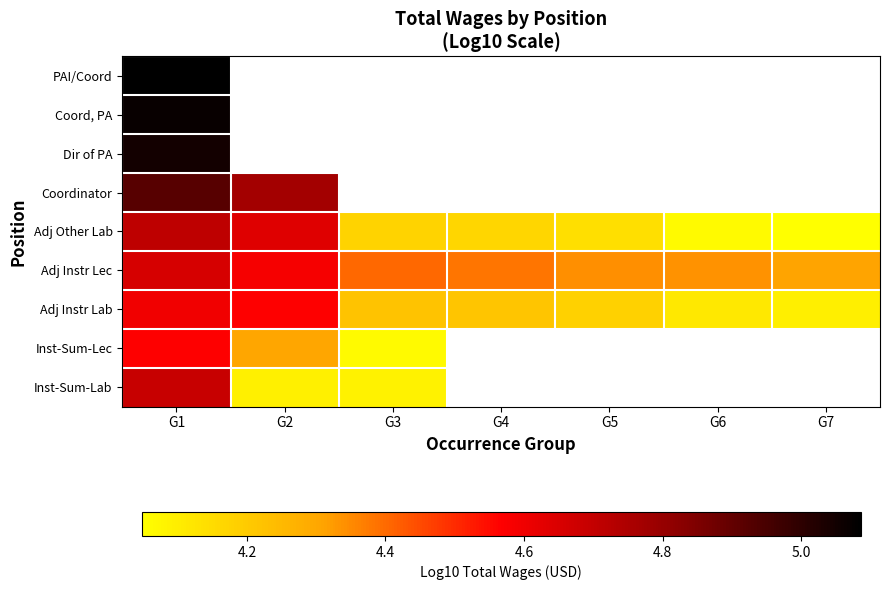

What is the sum of all Adj Instr Lab values?

30.0